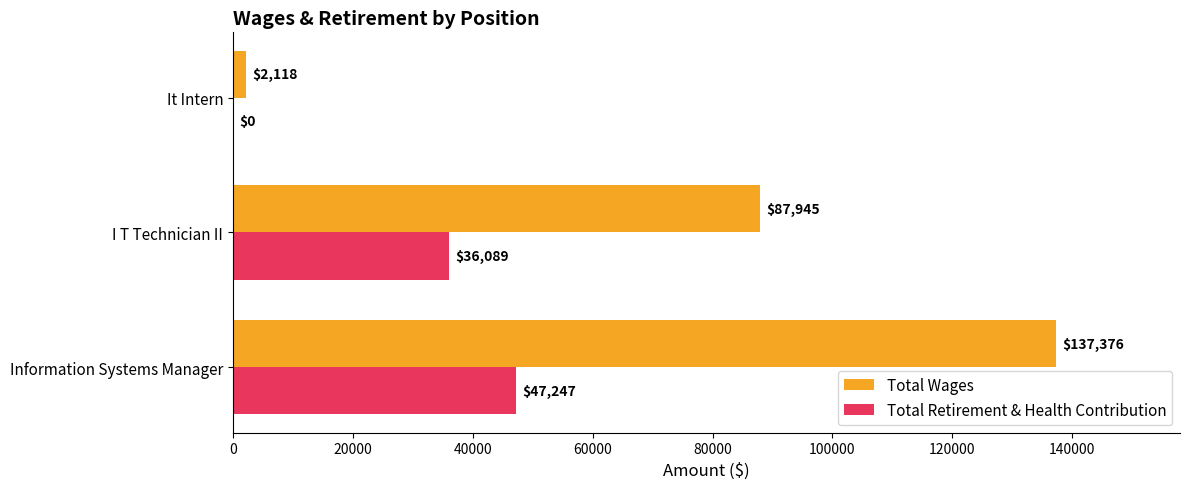

At which category is the sum across all series the highest?

Information Systems Manager